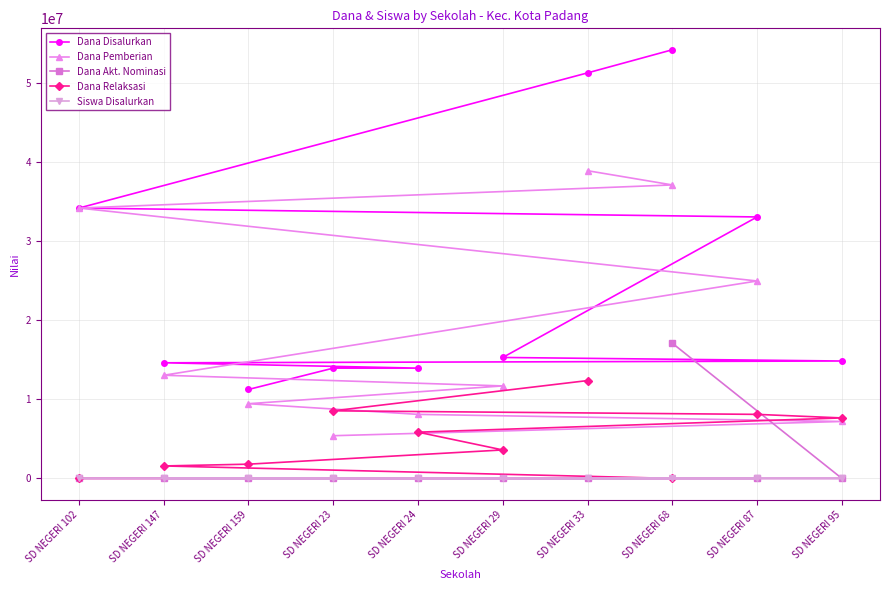

The value of Dana Disalurkan at SD NEGERI 23 is 6919291. True or false?

False